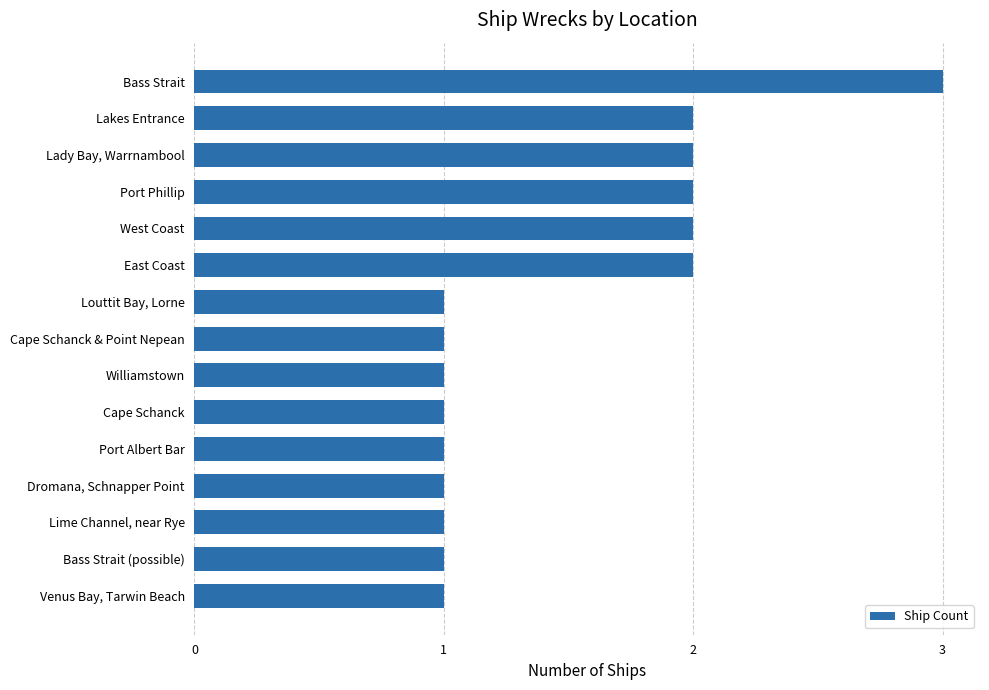

The chart shows a value of 1 at Dromana, Schnapper Point. True or false?

True